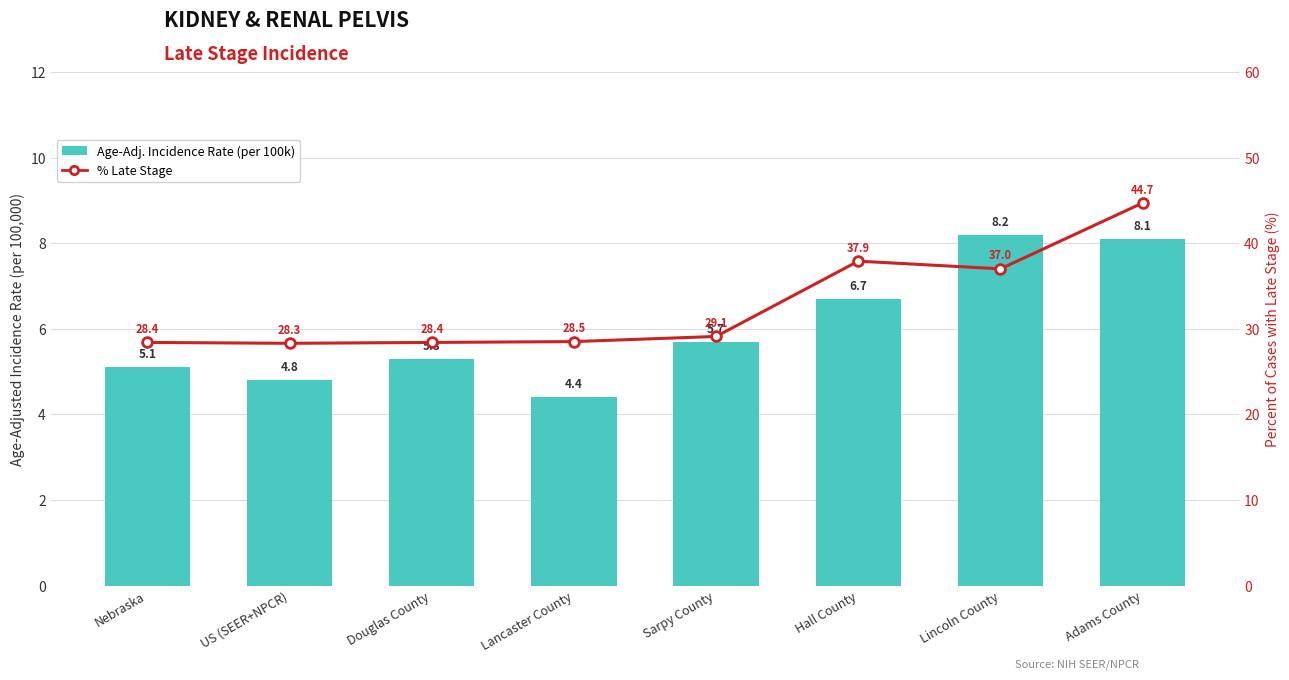

Rank the series by their average value, from lowest to highest.

Age-Adj. Incidence Rate (per 100k), % Late Stage